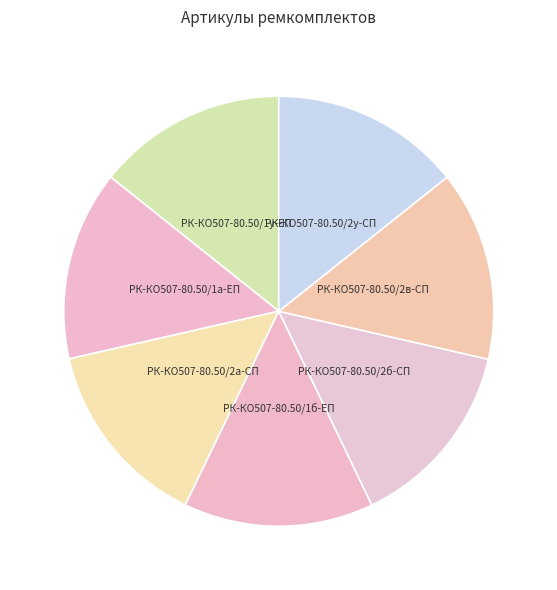

Is the sum of РК-КО507-80.50/2а-СП and РК-КО507-80.50/2в-СП greater than half?

No